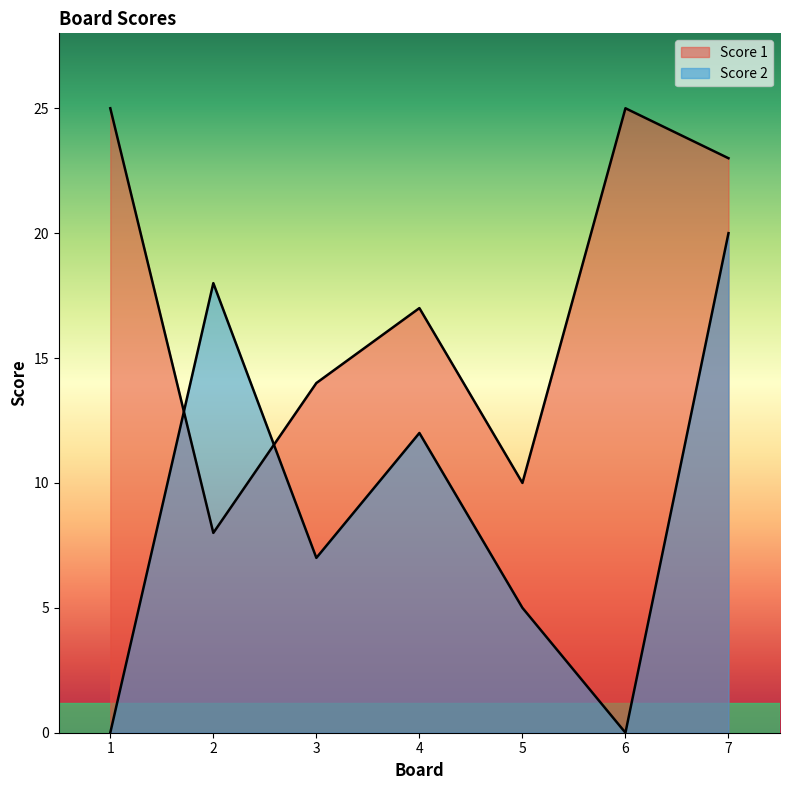

List the labels in order of Score 2 value, largest first.

7, 2, 4, 3, 5, 1, 6